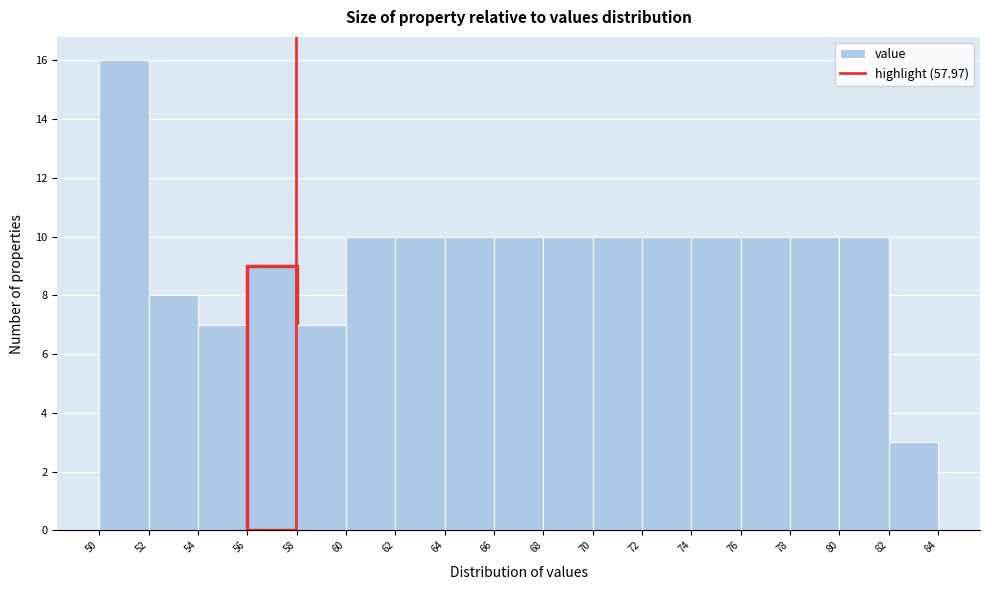

Reading left to right, transcribe this chart: for each bar, give the range it covers on the x-axis and its height. The values are not printed on the chart, so give them approximately, as read against the axis.

50 to 52: 16
52 to 54: 8
54 to 56: 7
56 to 58: 9
58 to 60: 7
60 to 62: 10
62 to 64: 10
64 to 66: 10
66 to 68: 10
68 to 70: 10
70 to 72: 10
72 to 74: 10
74 to 76: 10
76 to 78: 10
78 to 80: 10
80 to 82: 10
82 to 84: 3